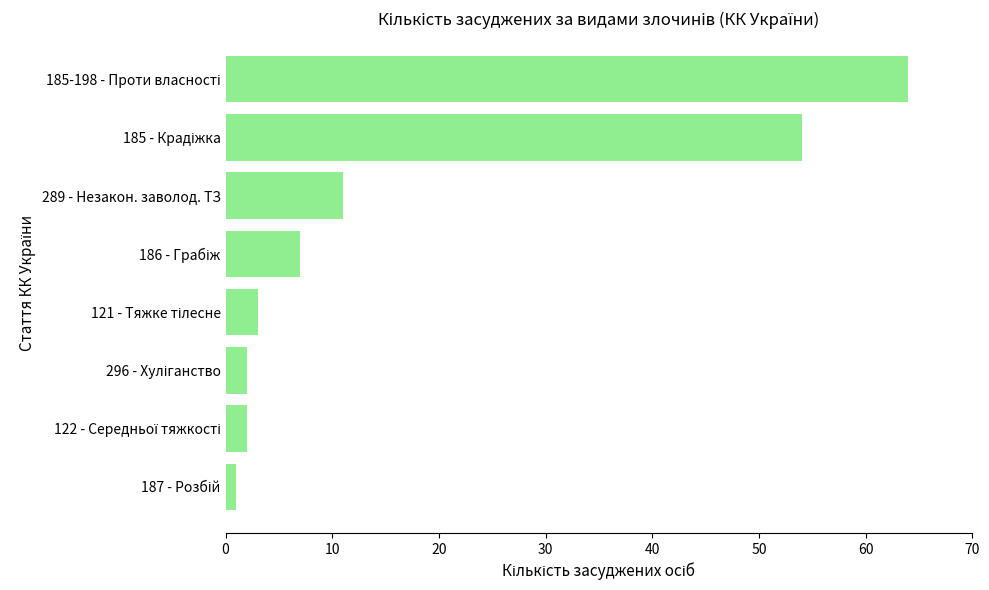

Reading bottom to top, list all the values displayed in this chart.

1	2	2	3	7	11	54	64